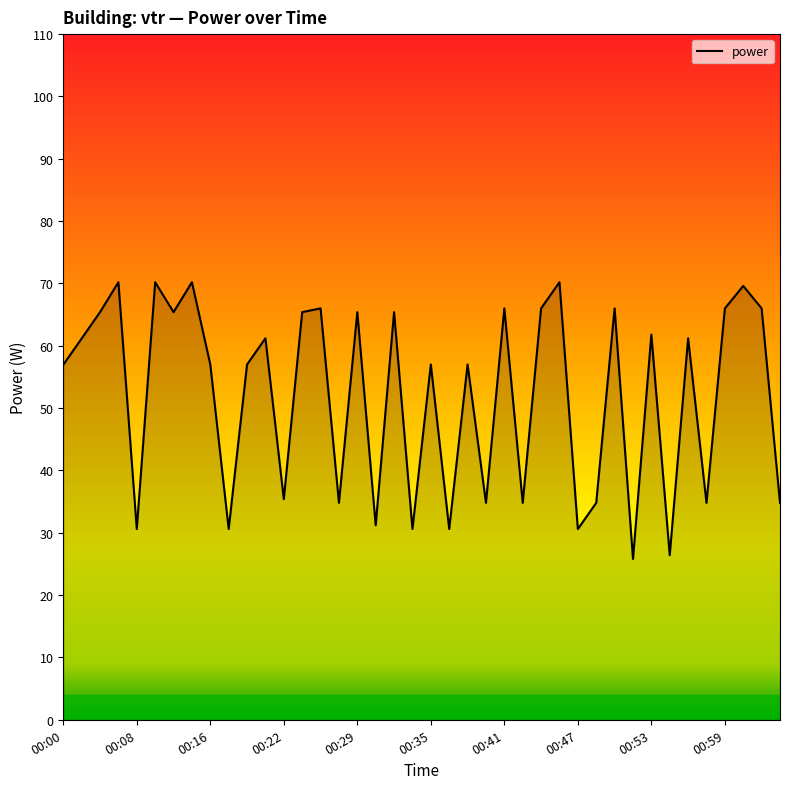

What is the difference between the maximum and minimum values?

44.4